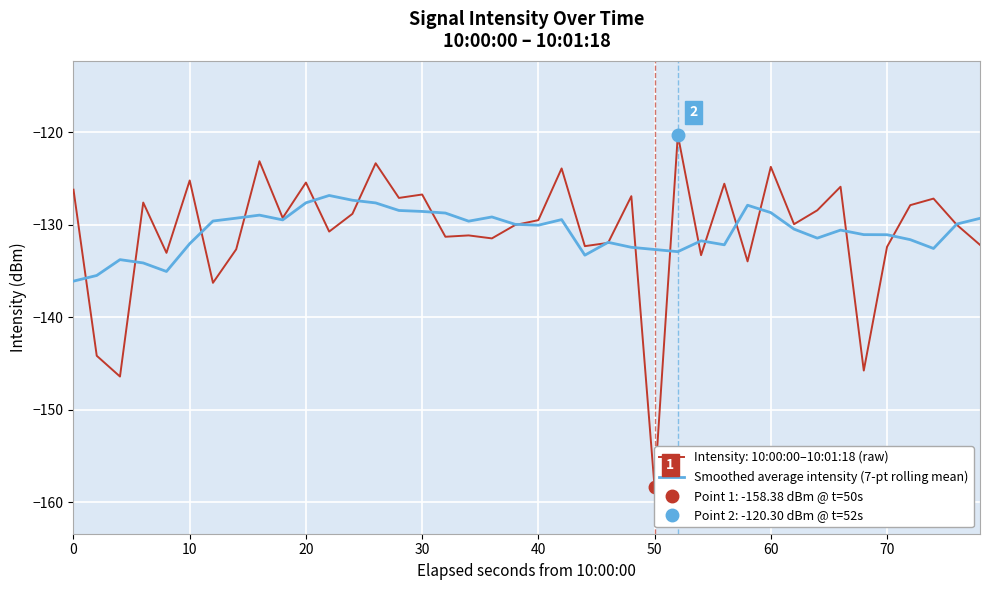

What is the lowest value of the Smoothed average intensity (7-pt rolling mean) series?

-136.1